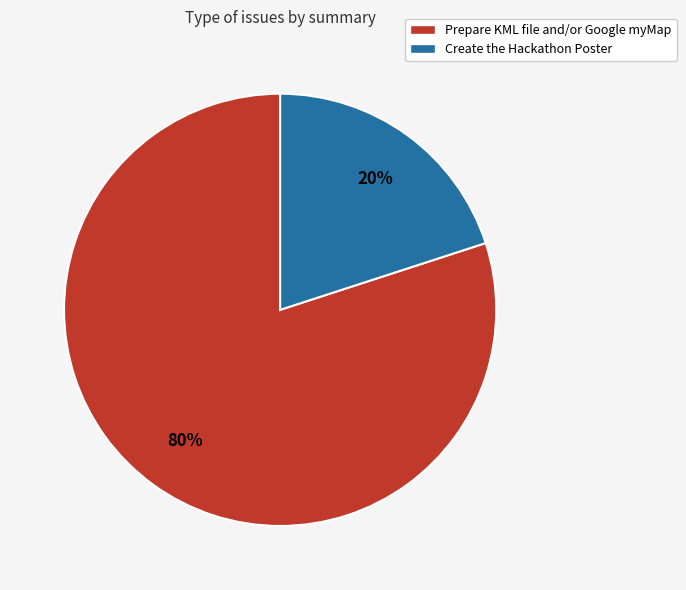

What percentage is the Create the Hackathon Poster slice, to the nearest percent?

20%